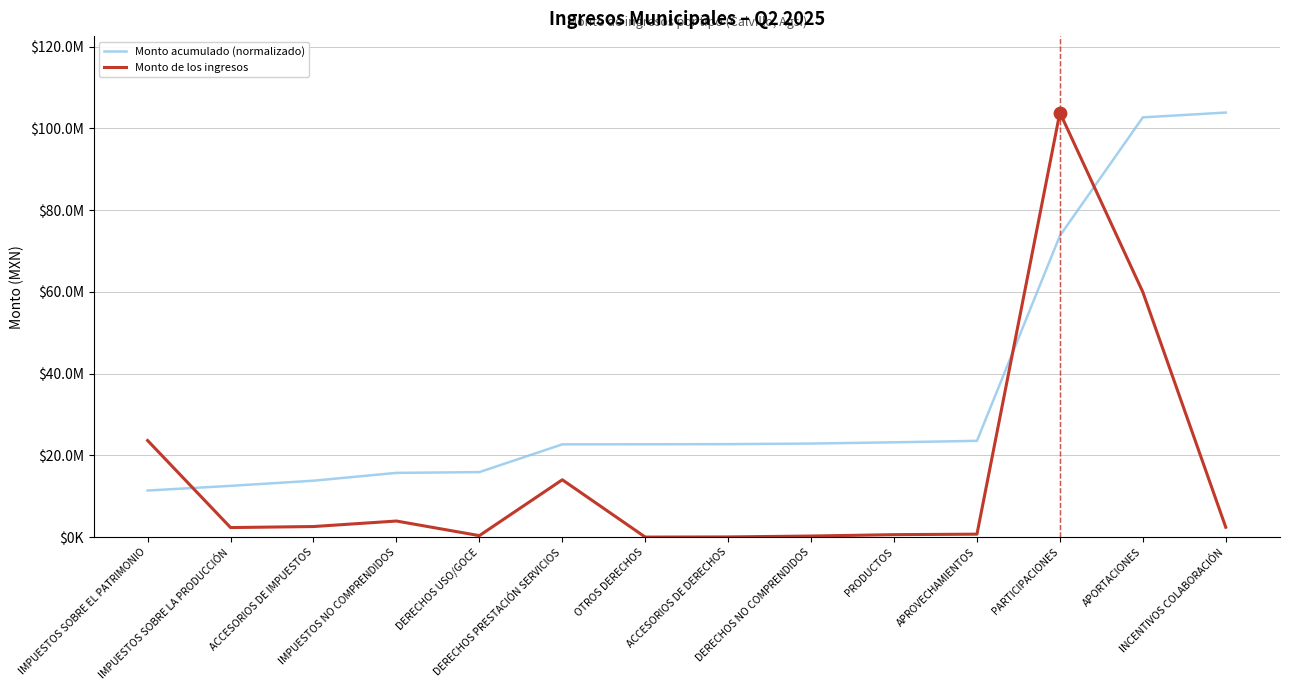

Is the value of Monto acumulado (normalizado) at OTROS DERECHOS greater than the value of Monto de los ingresos at DERECHOS USO/GOCE?

Yes